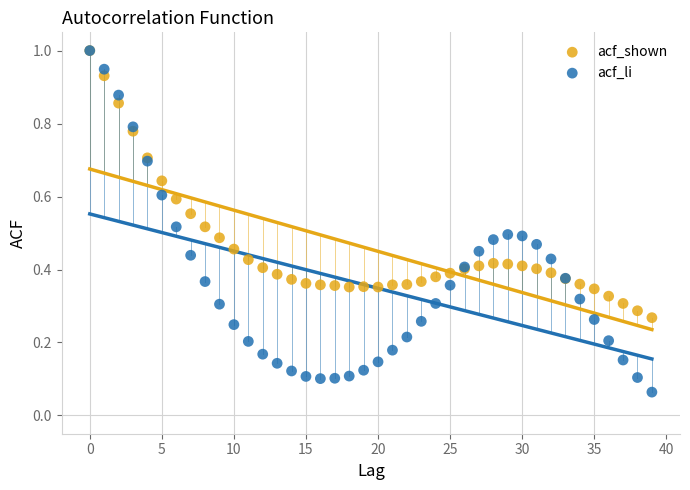

Which series reaches the minimum Y coordinate?

acf_li